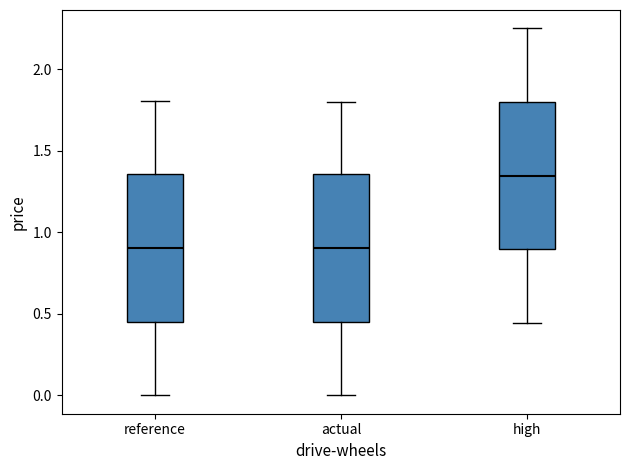

Reading left to right, read every box against the y-axis: the position of its median line, the range the box covers, and the ends of its whiskers. The values are not printed on the chart, so give them approximately, as read against the axis.

reference: median 0.90, box 0.45 to 1.35, whiskers 0.00 to 1.80
actual: median 0.90, box 0.45 to 1.35, whiskers 0.00 to 1.80
high: median 1.35, box 0.90 to 1.80, whiskers 0.45 to 2.25